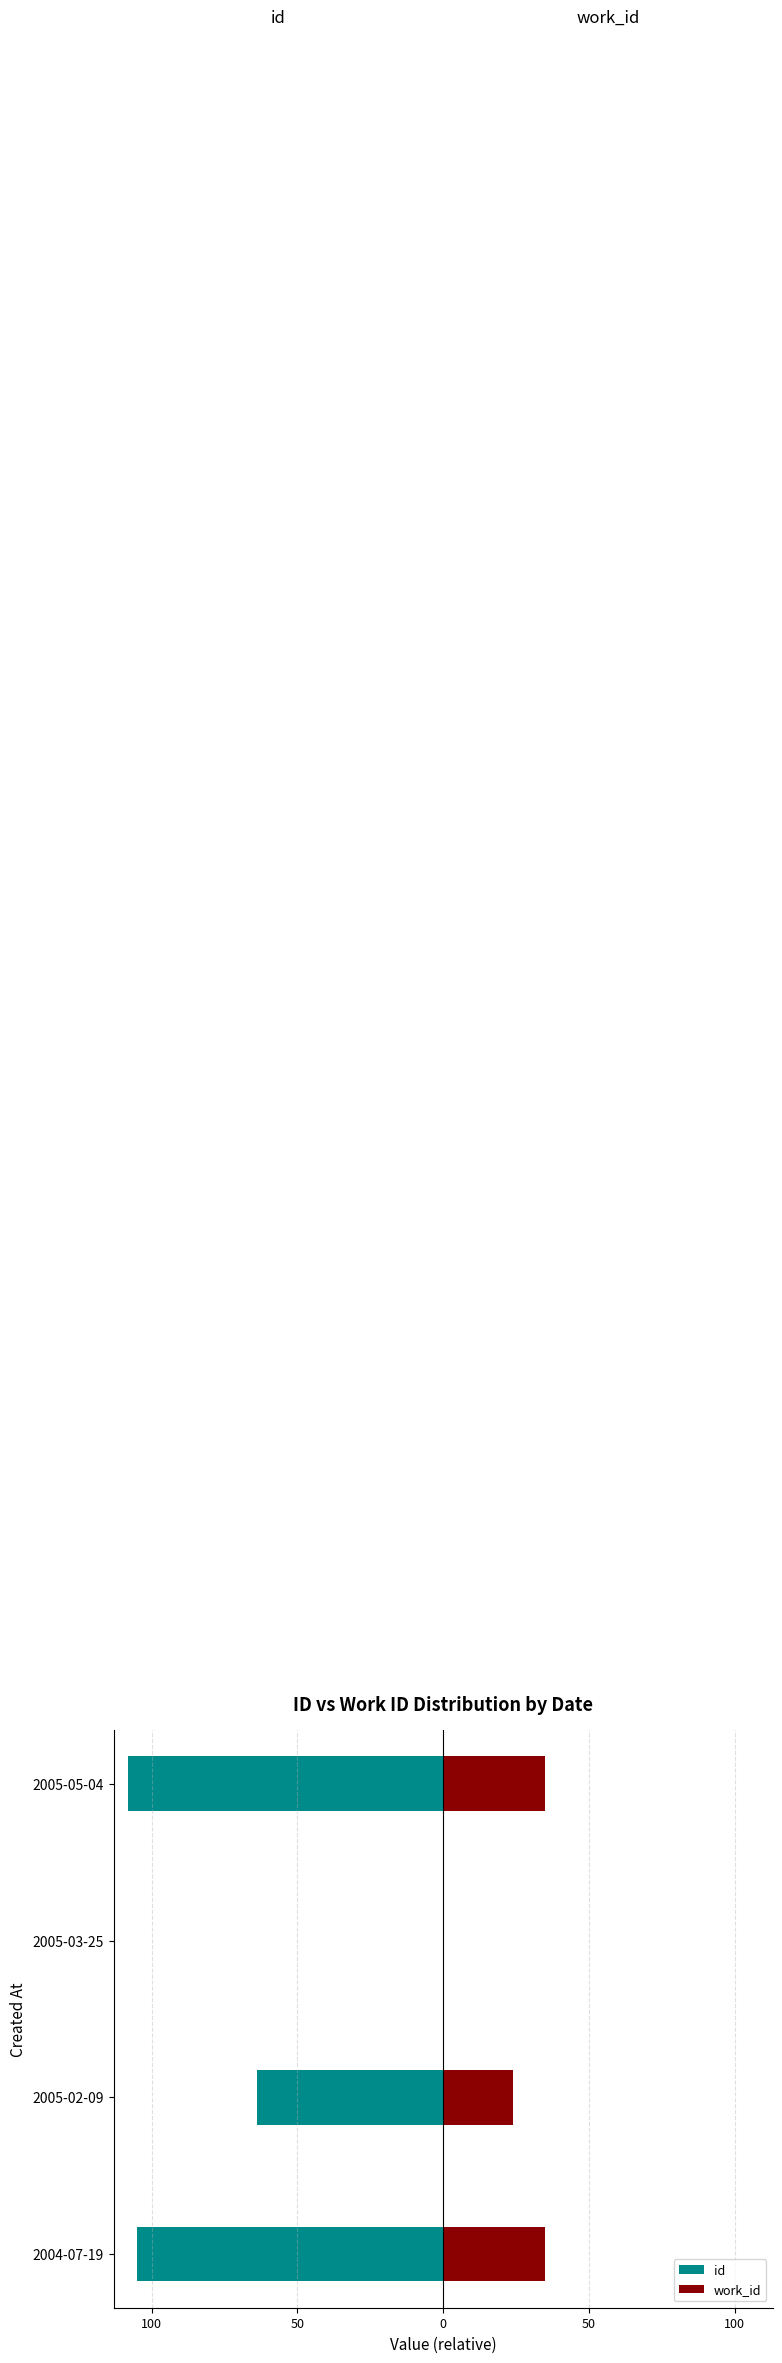

What is the sum of all work_id values?

94